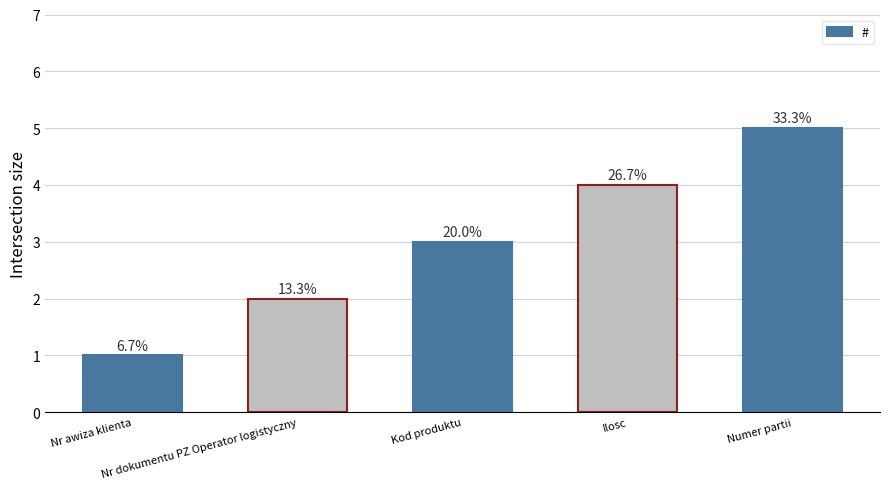

What is the label of the 2nd bar from the right?

Ilosc